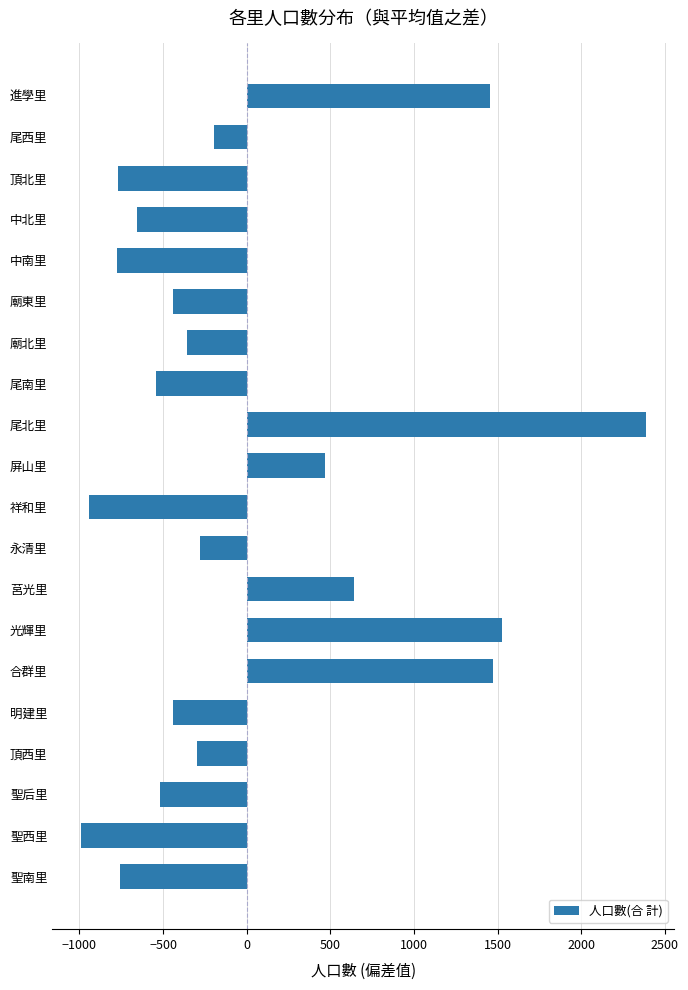

What is the difference between the values at 屏山里 and 聖西里?

1463.0